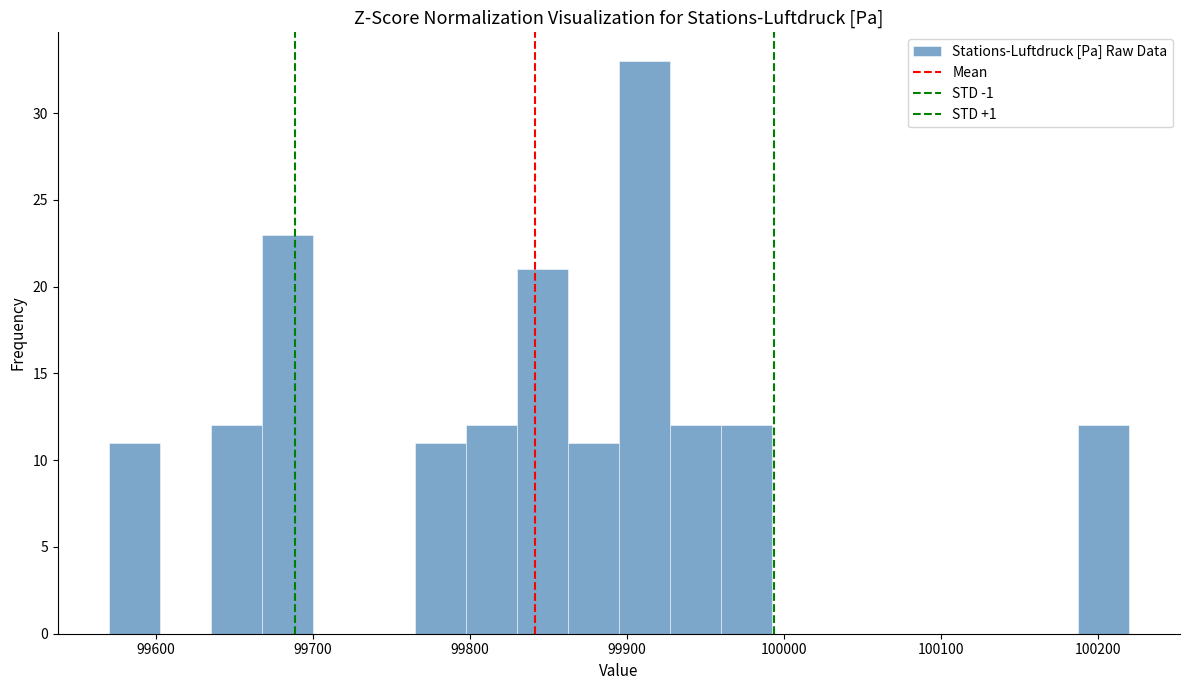

Around what value on the x-axis is the tallest bar? Give the approximate position of its centre, as read against the axis.

99910